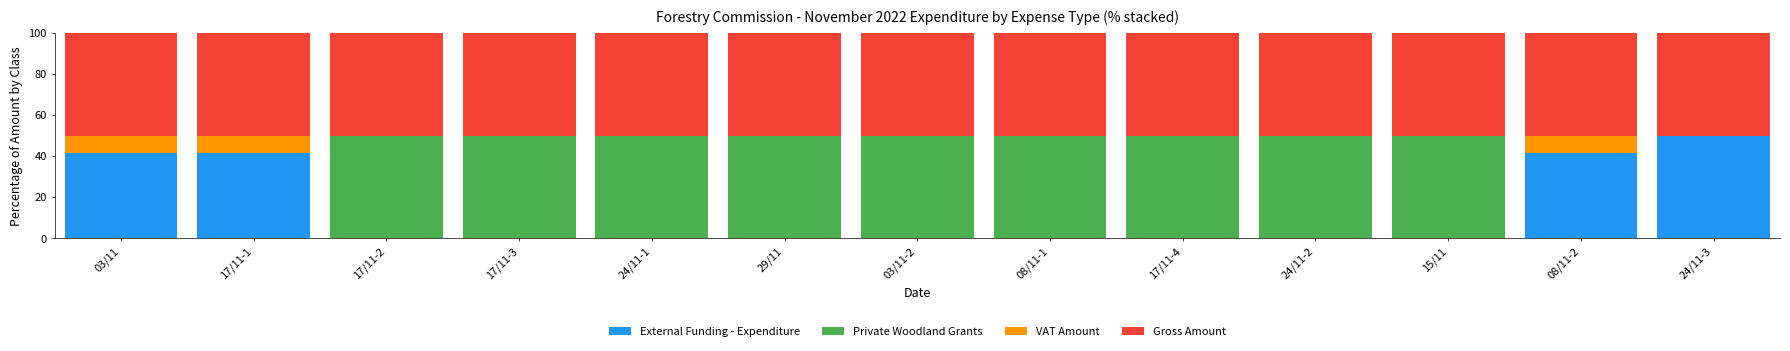

Is it true that External Funding - Expenditure equals 31.6 at 29/11?

False